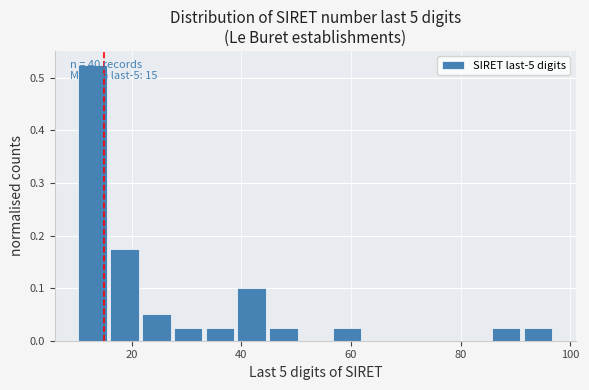

Read against the x-axis, roughly where is the centre of the tallest bar?

12